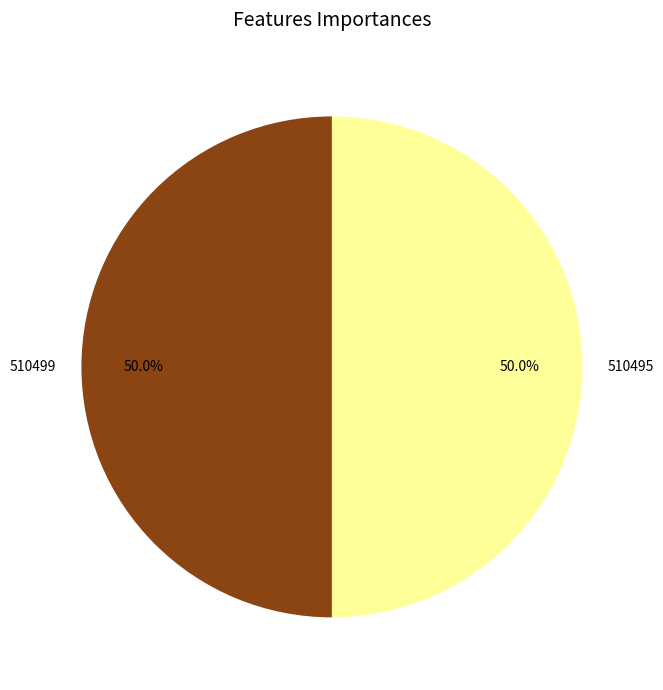

The 510495 slice represents 62% of the pie. True or false?

False